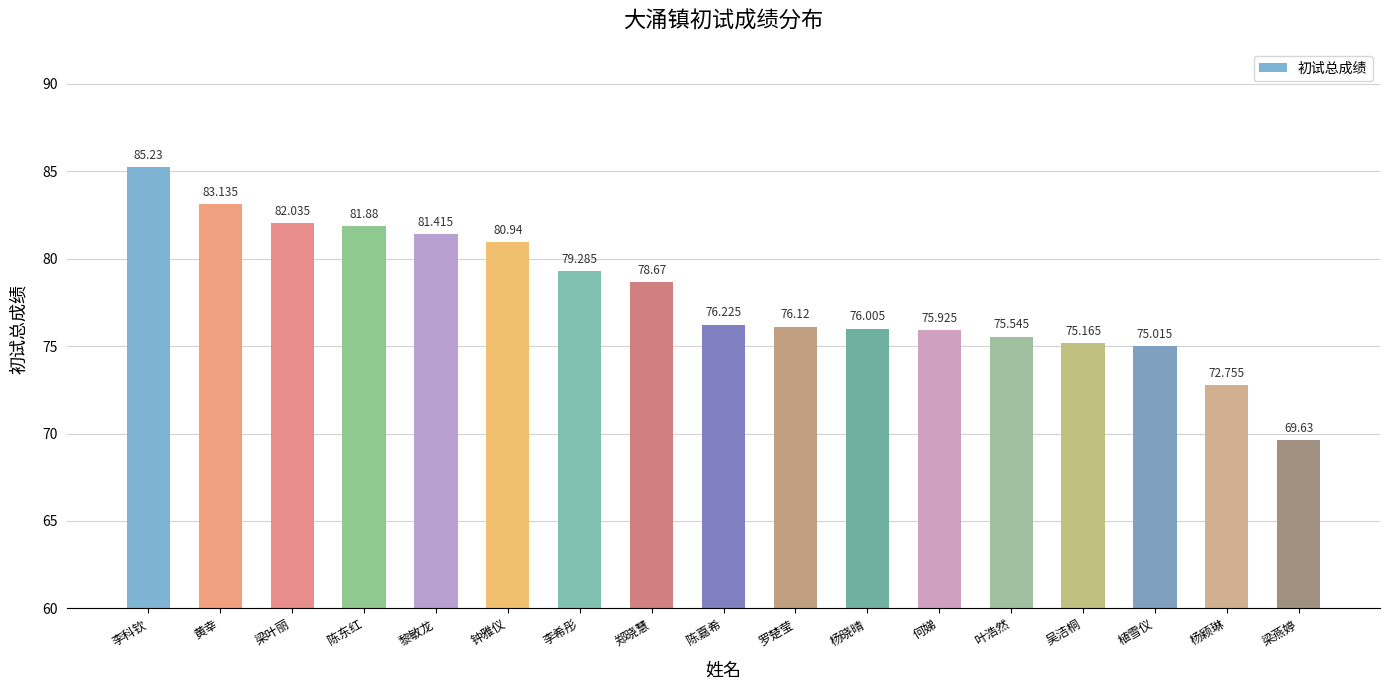

Does the chart contain stacked bars?

No